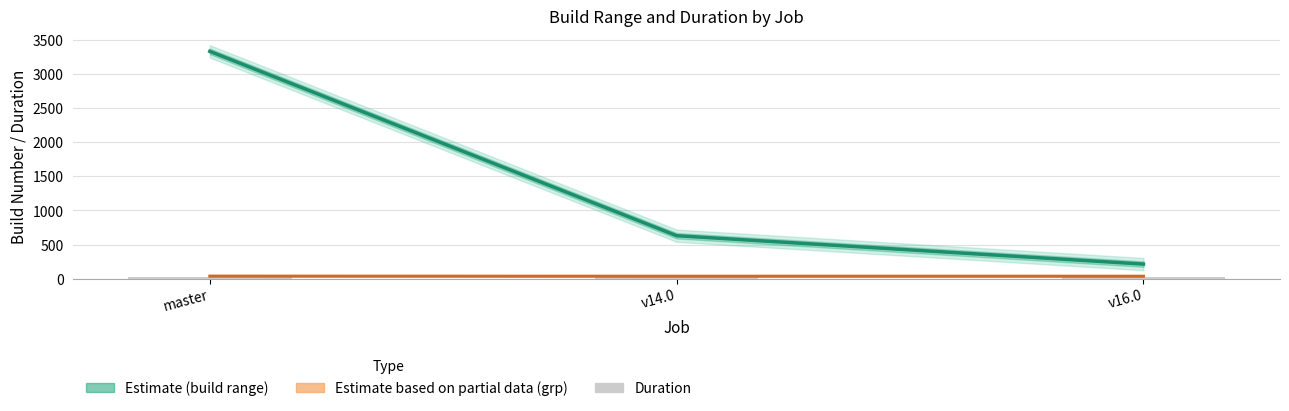

The value at v14.0 is 20.1. True or false?

True